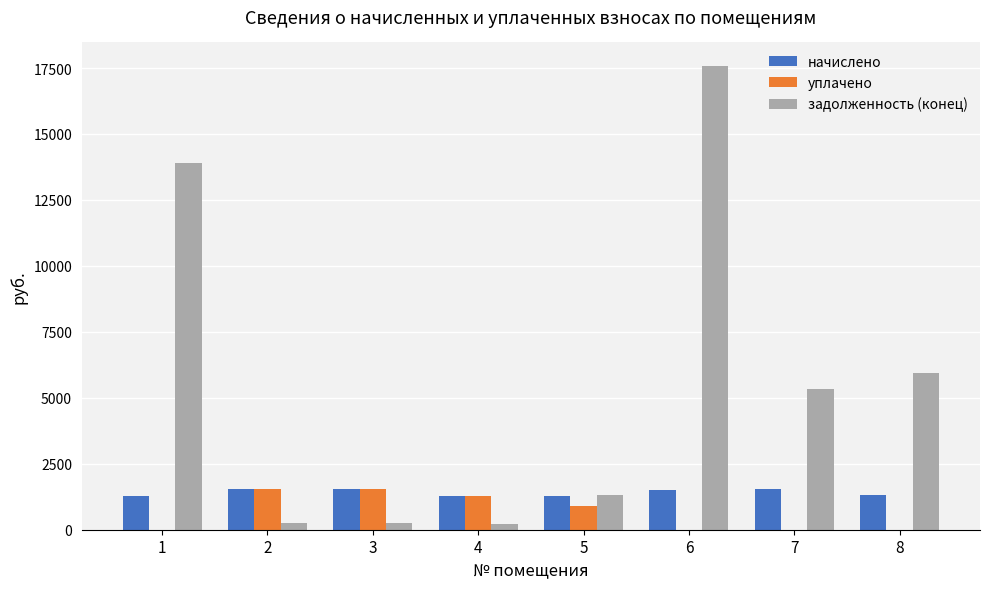

The value of уплачено at 3 is 1547.3. True or false?

True